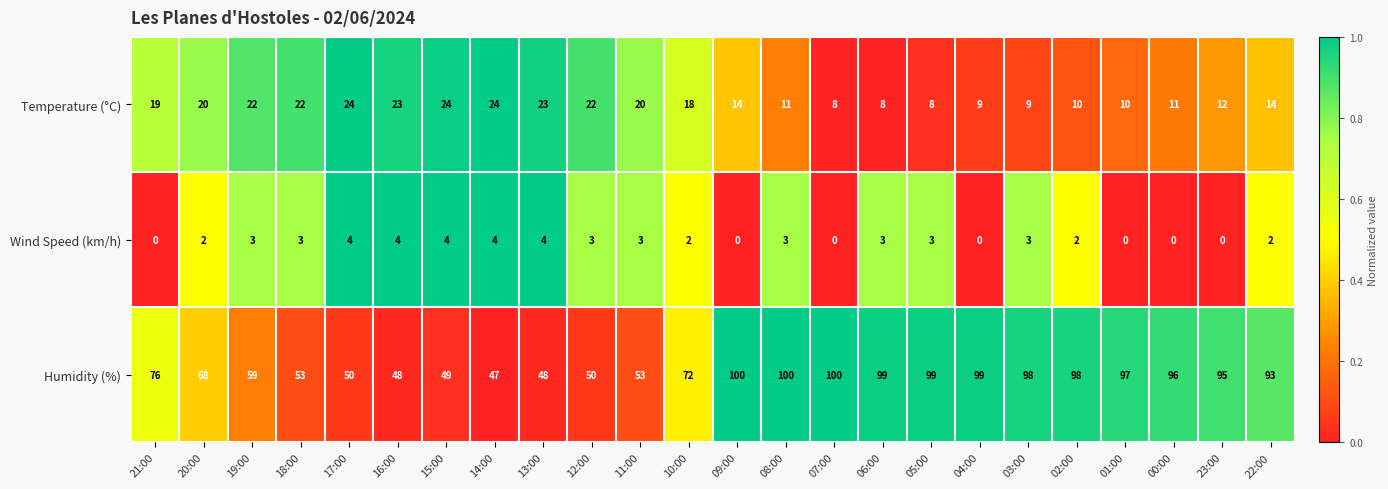

The value of Temperature (°C) at 02:00 is 5. True or false?

False